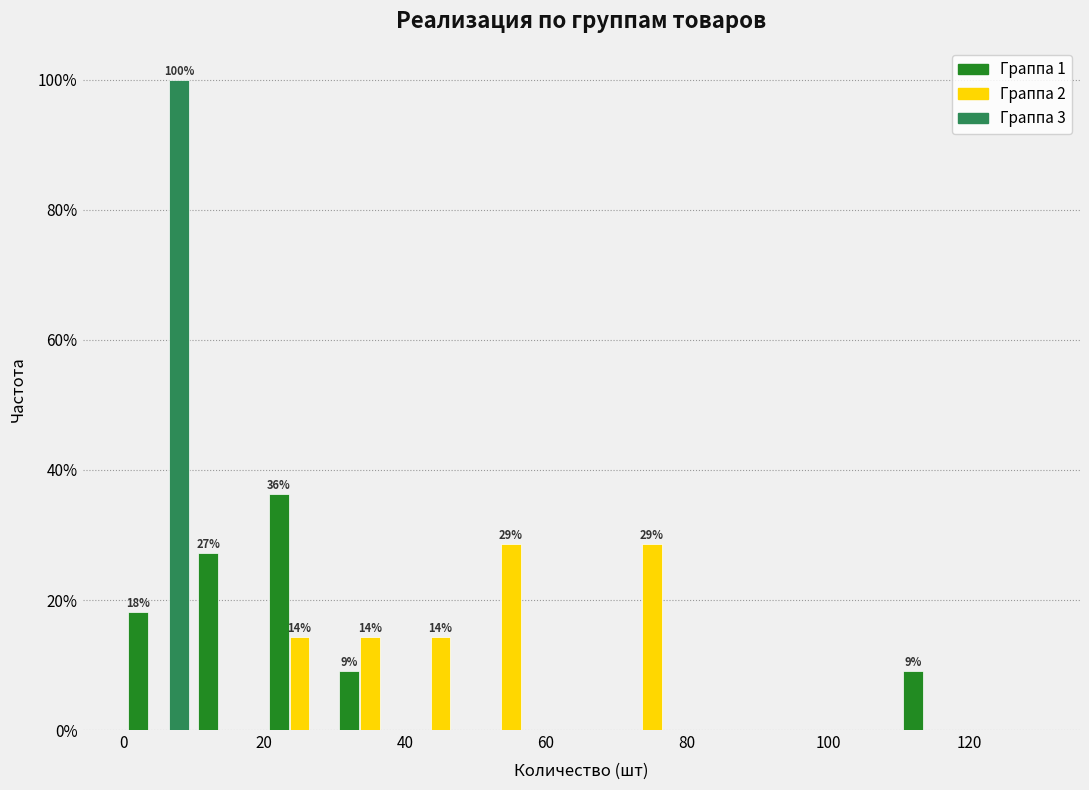

In the Граппа 1 series, which range on the x-axis has the tallest bar?

20 to 30